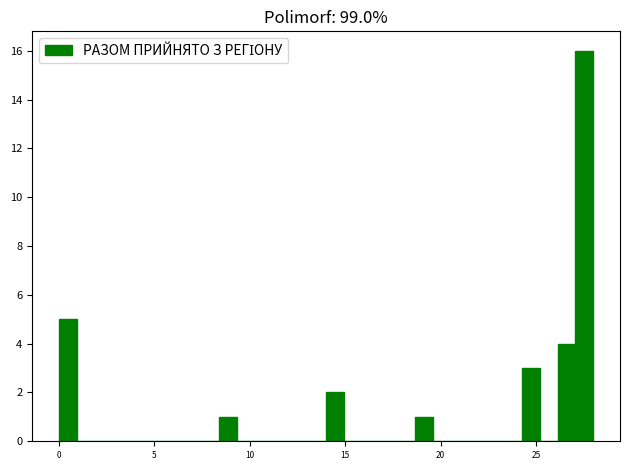

Read against the x-axis, roughly where is the centre of the tallest bar?

27.5